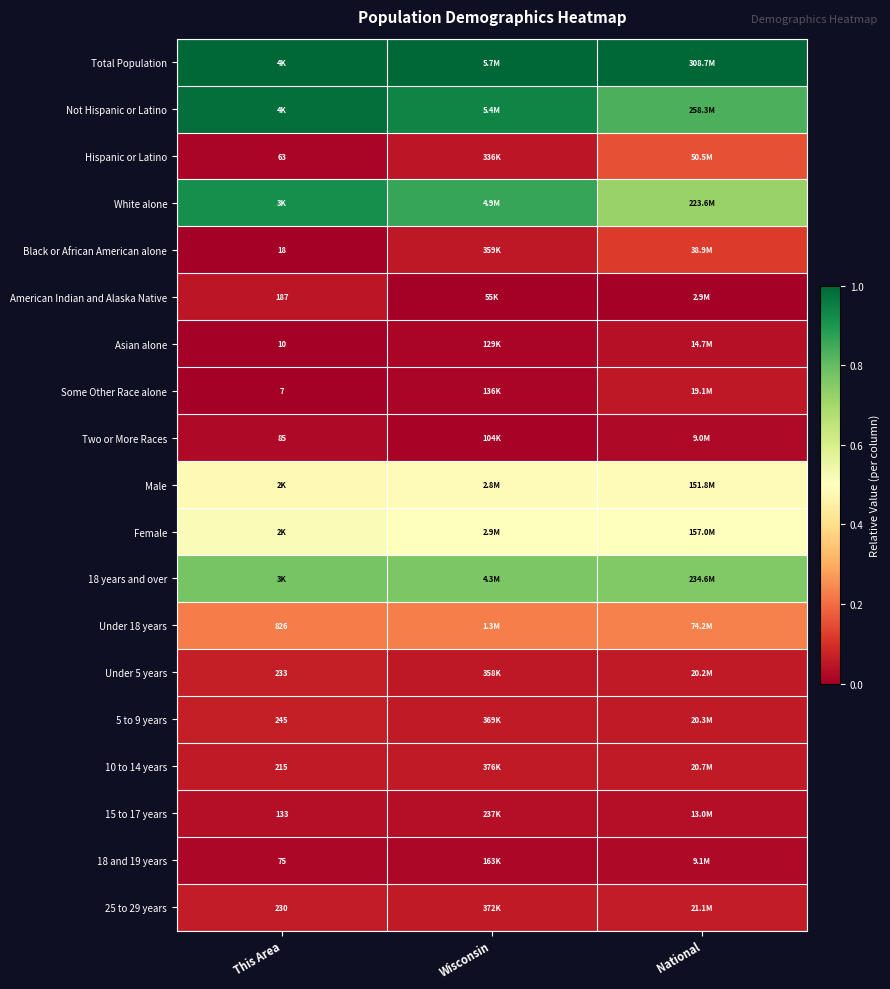

Is the value of Under 5 years at This Area greater than the value of Two or More Races at This Area?

Yes